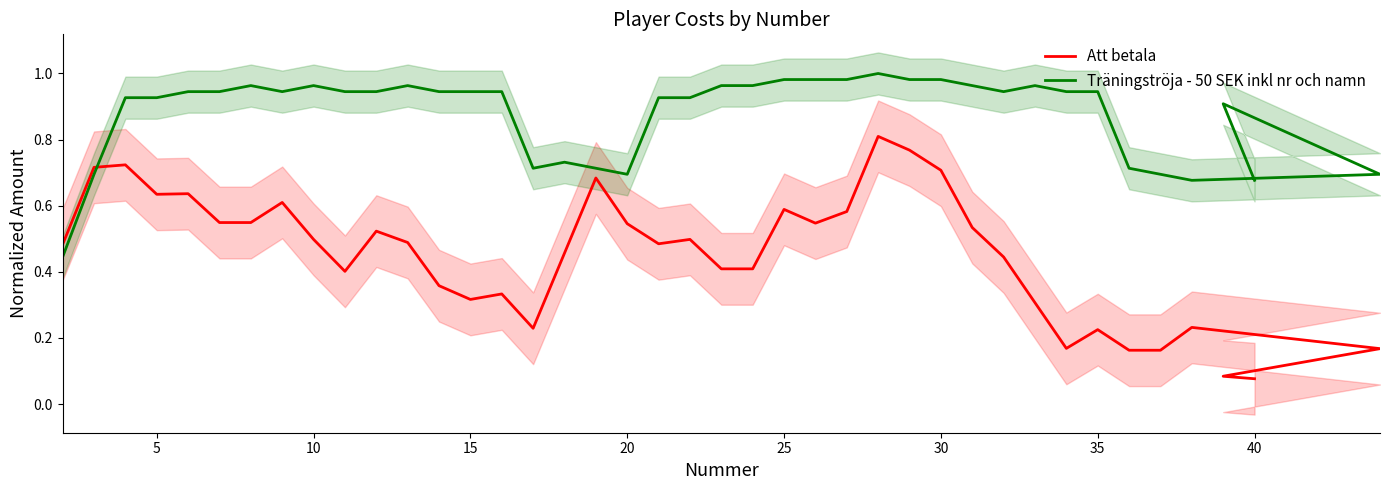

Which series has the largest total across all categories?

Träningströja - 50 SEK inkl nr och namn